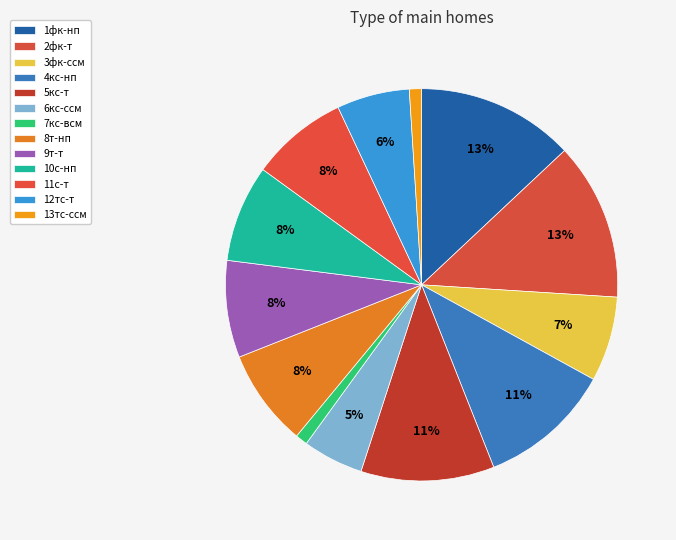

How much of the chart is everything except 4кс-нп?

89.0%